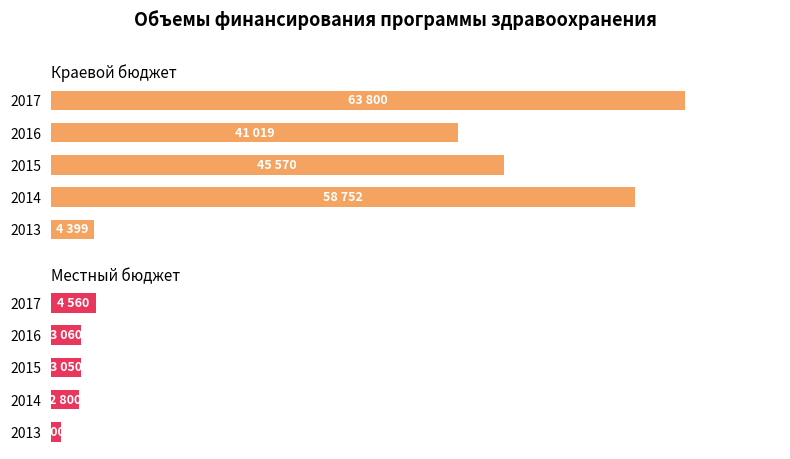

How many distinct data groups are displayed?

2